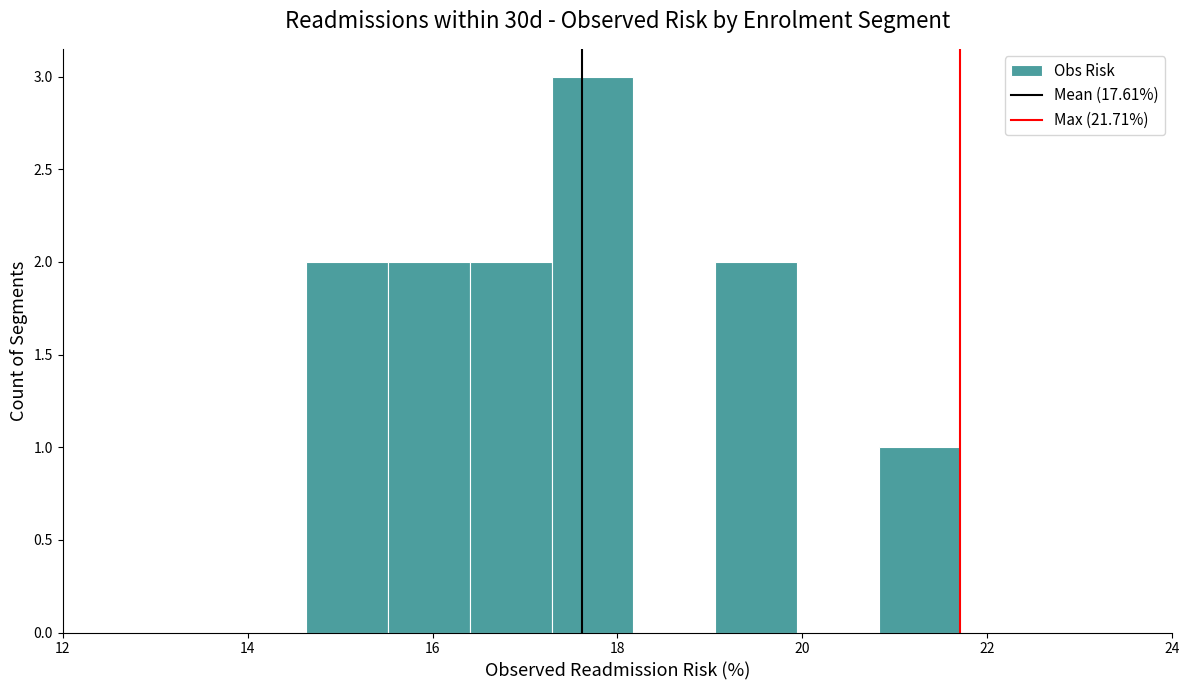

Reading left to right, list every bar in this chart as the range it spans on the x-axis followed by its height. Neither the bar edges nor the heights are printed on the chart, so give them approximately, as read against the axes.

14.6 to 15.6: 2
15.6 to 16.4: 2
16.4 to 17.2: 2
17.2 to 18.2: 3
18.2 to 19.0: 0
19.0 to 20.0: 2
20.0 to 20.8: 0
20.8 to 21.8: 1